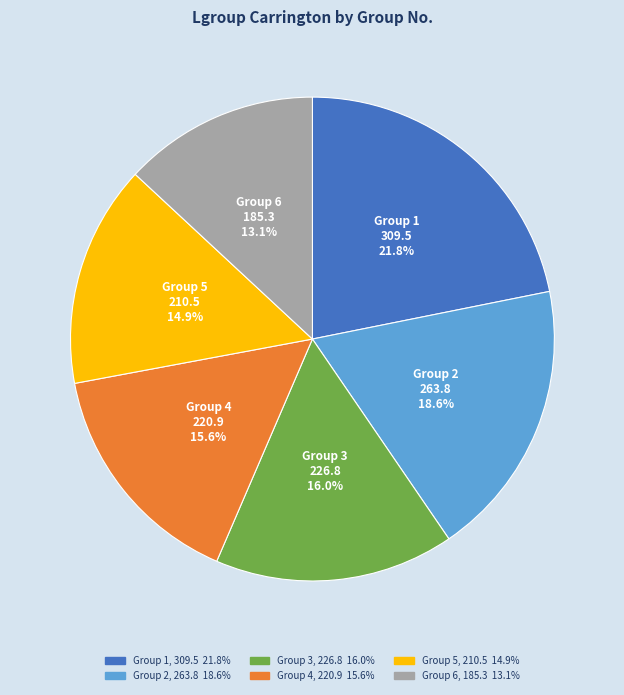

Combined, do Group 6, 185.3 13.1% and Group 2, 263.8 18.6% account for over 50%?

No